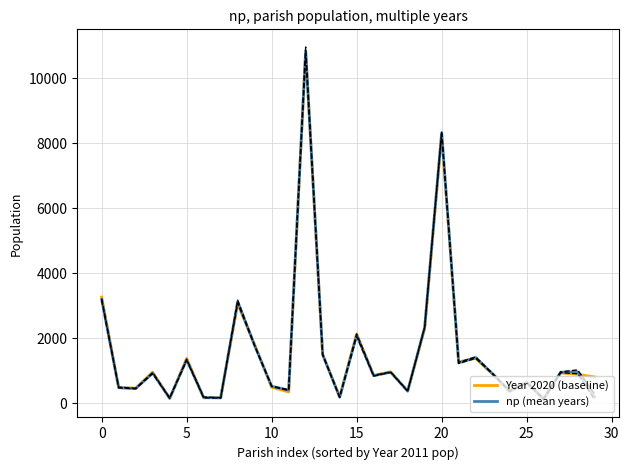

True or false: np (mean years) has more than 2 interior local peaks.

True